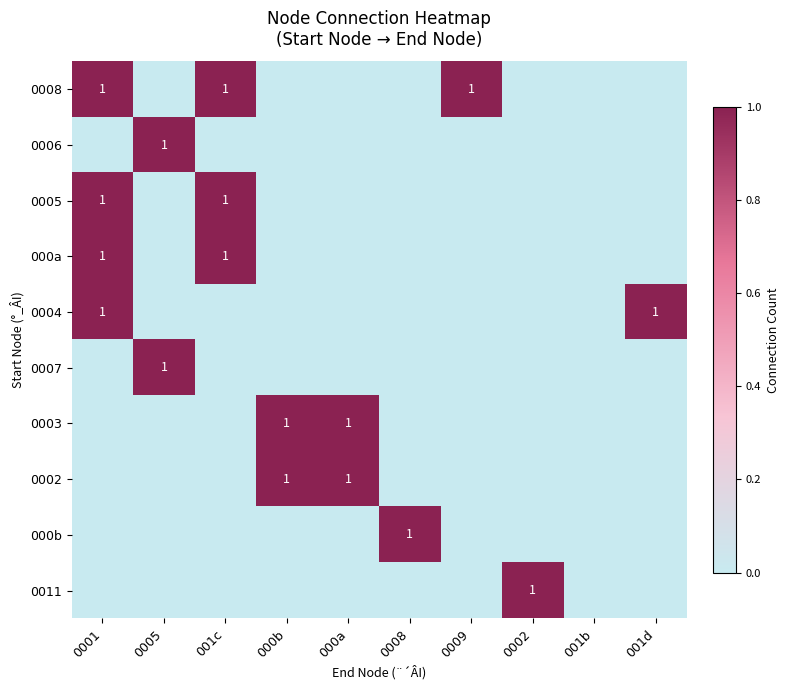

The 000a series shows 1 at 001c. True or false?

True